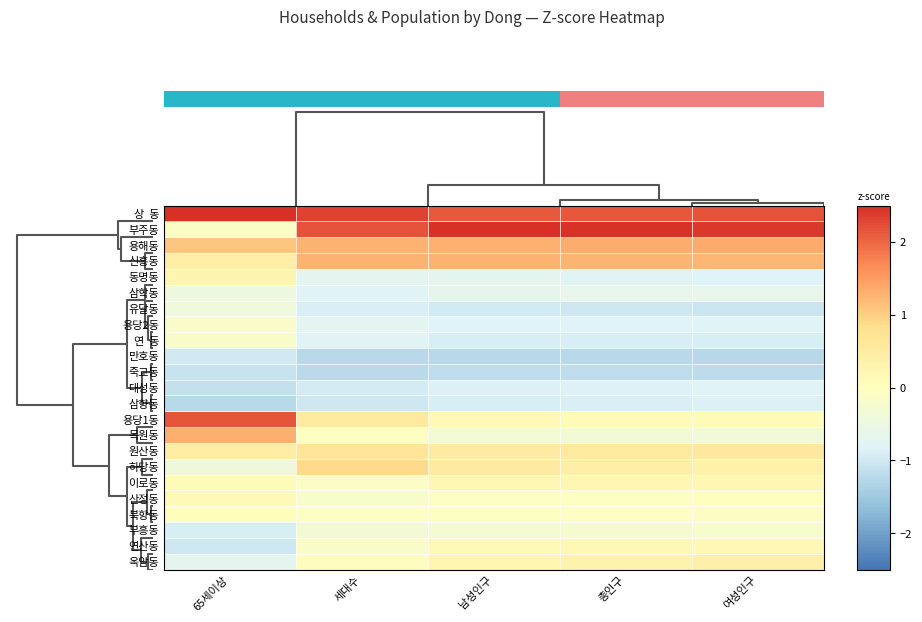

What is the sum of all 옥암동 values?

0.3